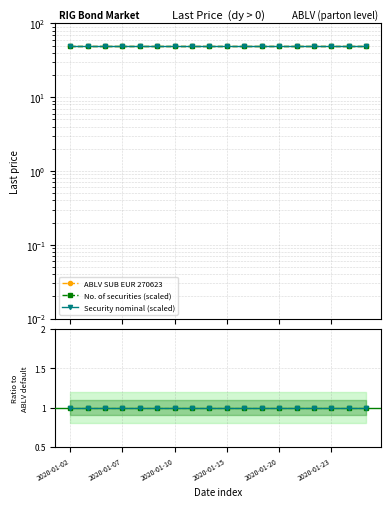

List the series in order of their peak value, highest first.

ABLV SUB EUR 270623, No. of securities (scaled), Security nominal (scaled)